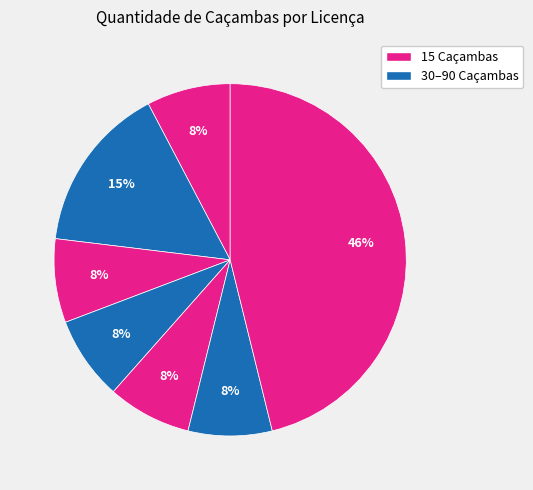

How many segments does this pie chart have?

7